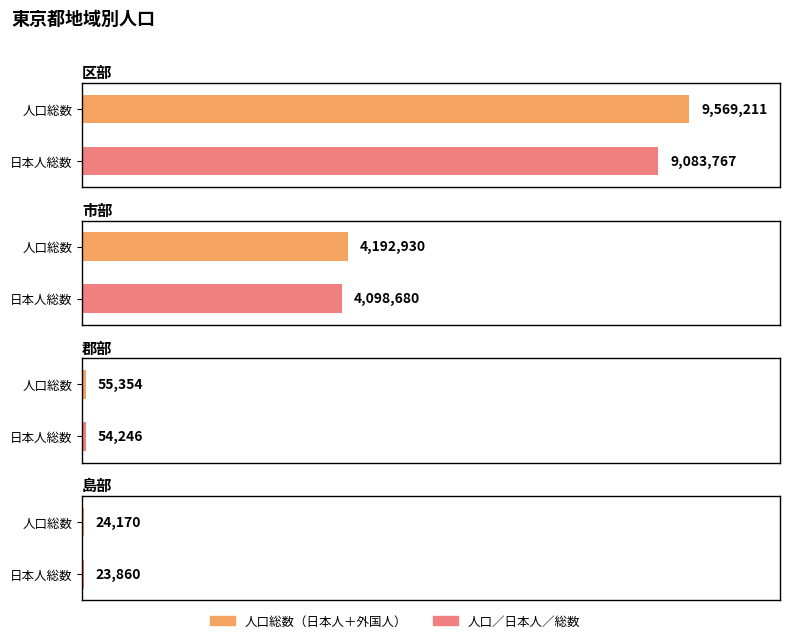

True or false: 人口総数（日本人＋外国人） has a value of 14487 at 島部.

False